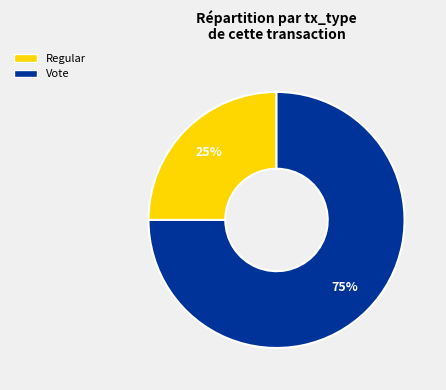

Between Vote and Regular, which is larger?

Vote